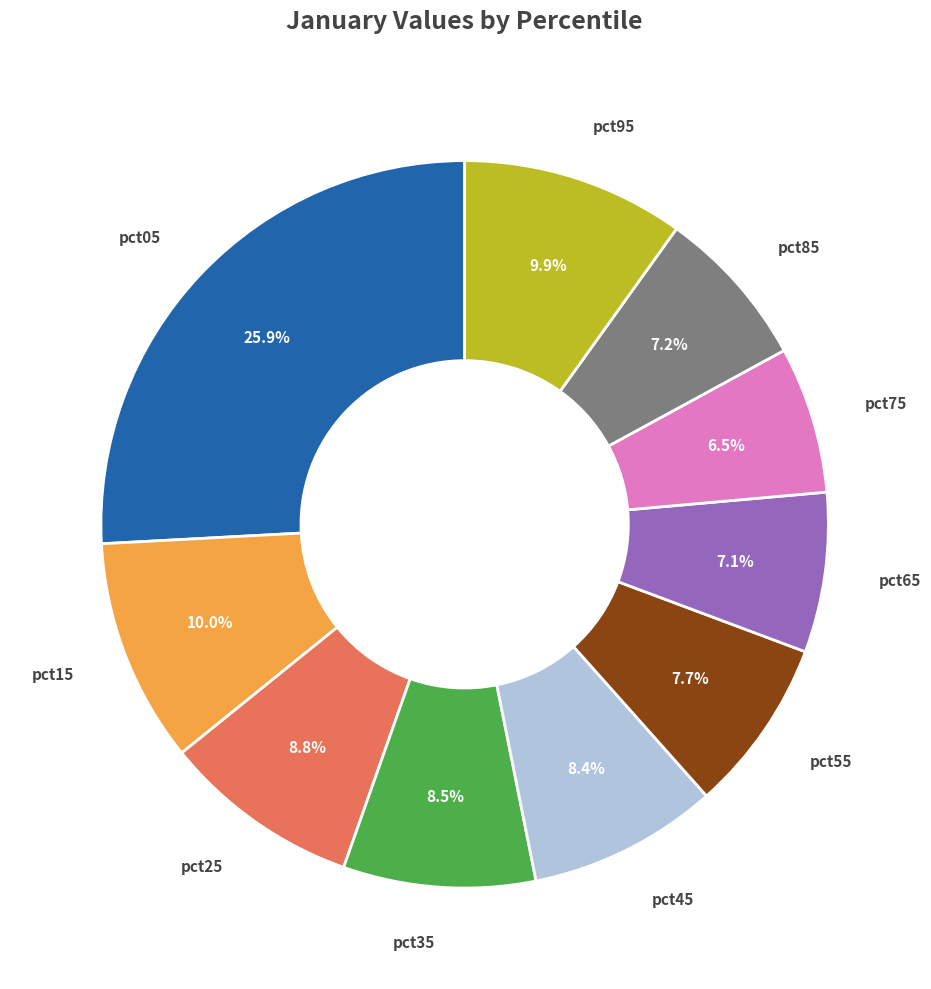

What is the smallest slice in the pie chart?

pct75